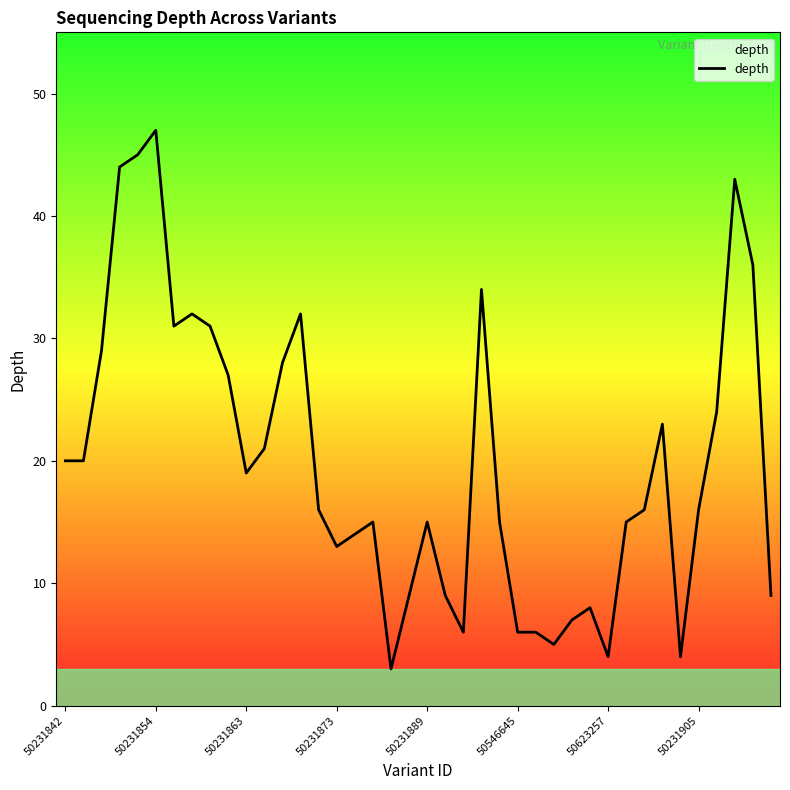

Reading right to left, transcribe all the data shown in this chart.

9	36	43	24	16	4	23	16	15	4	8	7	5	6	6	15	34	6	9	15	9	3	15	14	13	16	32	28	21	19	27	31	32	31	47	45	44	29	20	20